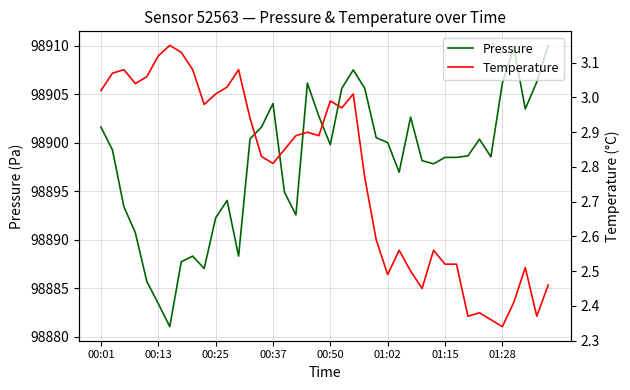

Which series has the widest spread of values?

Pressure